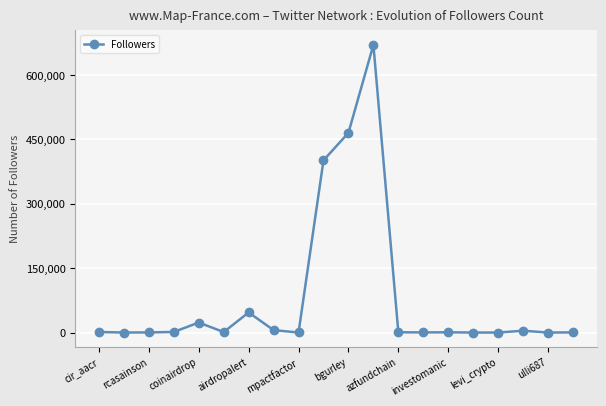

What is the sum of all values?

1622296